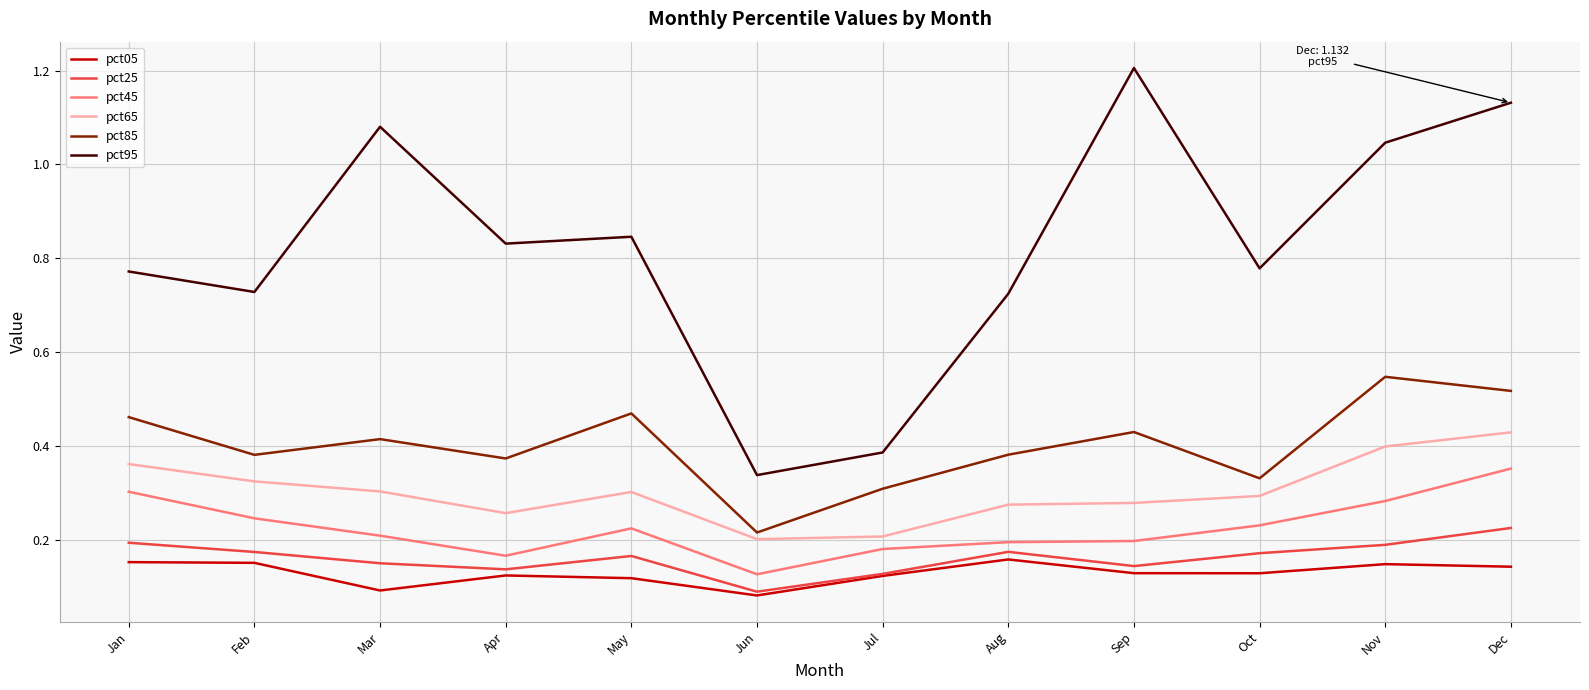

What are all the series names shown in the legend?

pct05, pct25, pct45, pct65, pct85, pct95